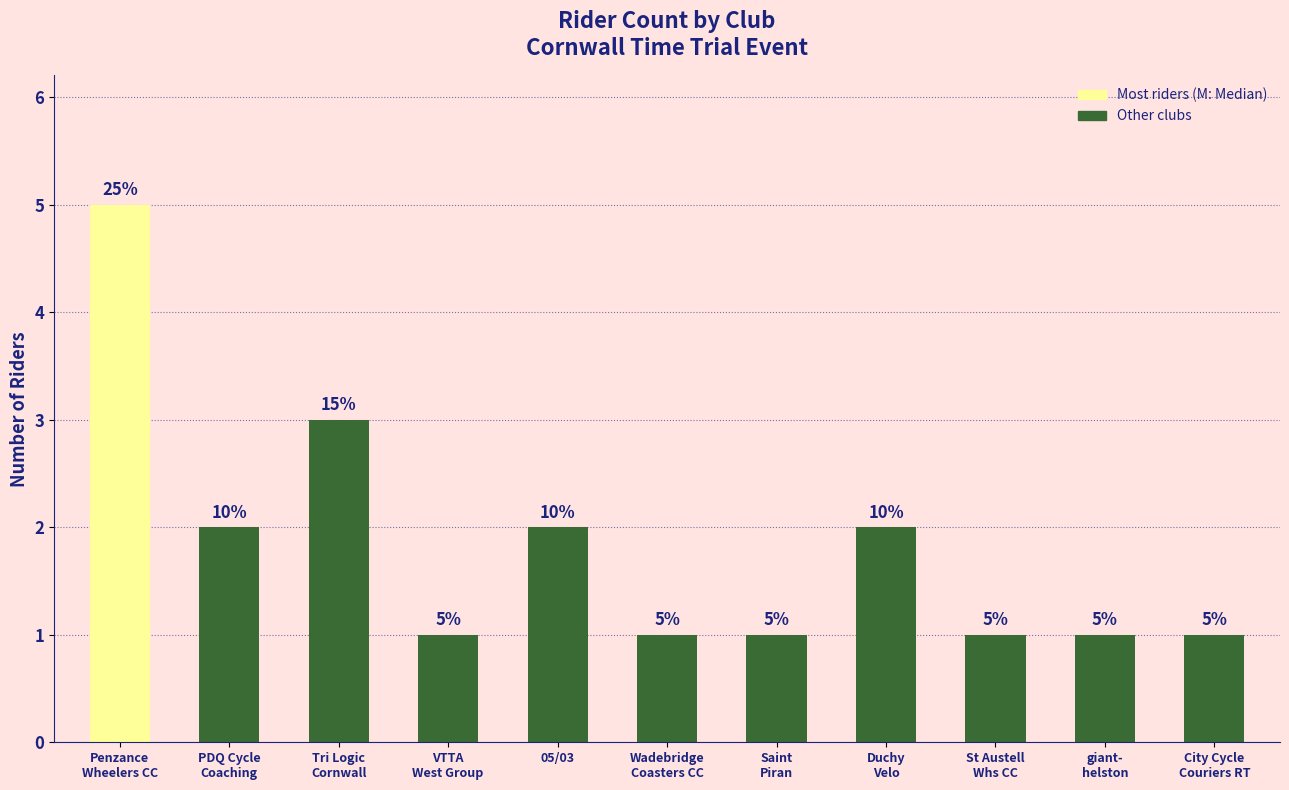

What is the difference between the values at Saint
Piran and 05/03?

1